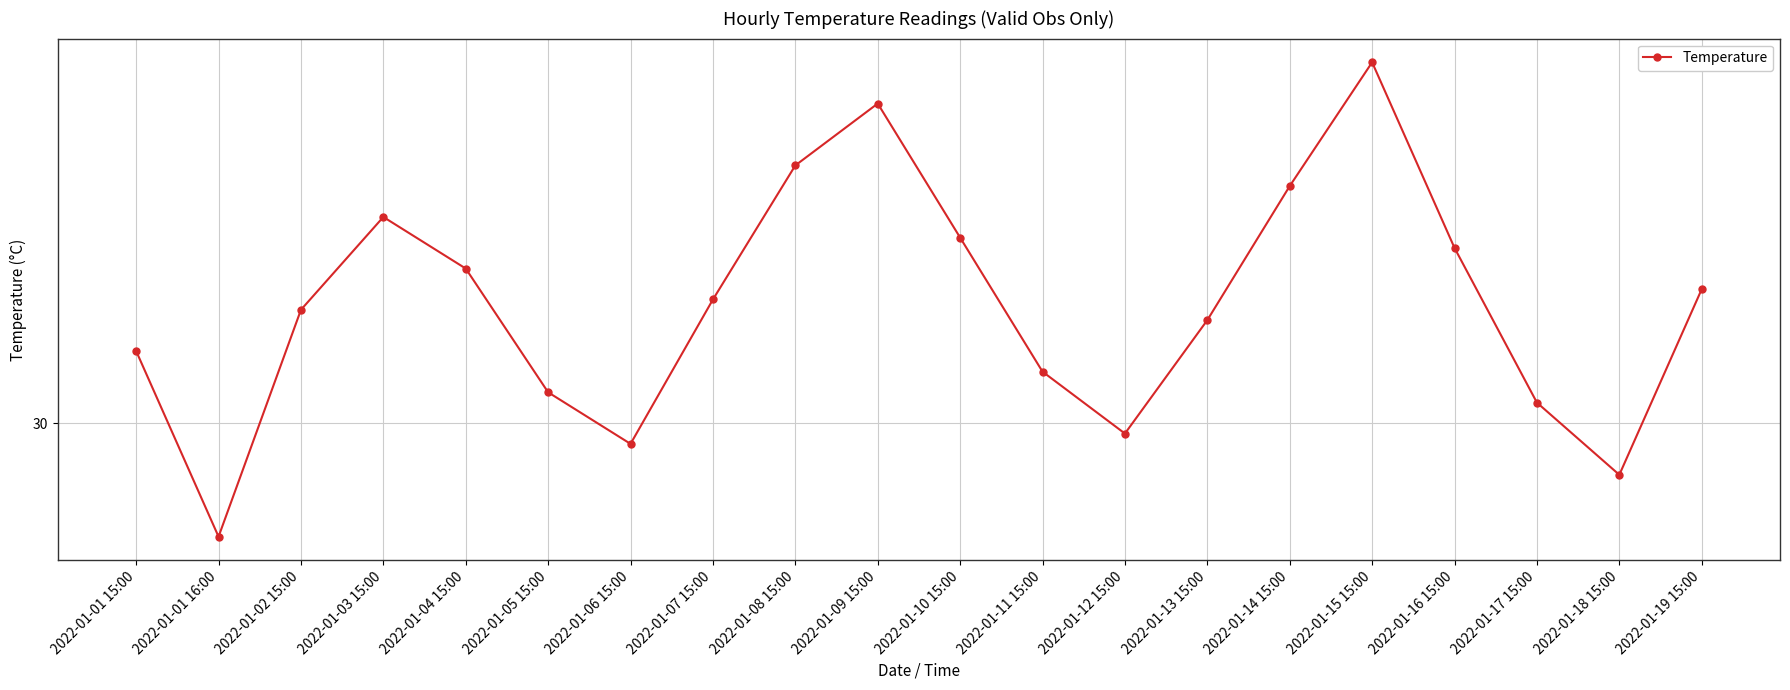

What is the ratio of the value at 2022-01-15 15:00 to the value at 2022-01-10 15:00?

1.1